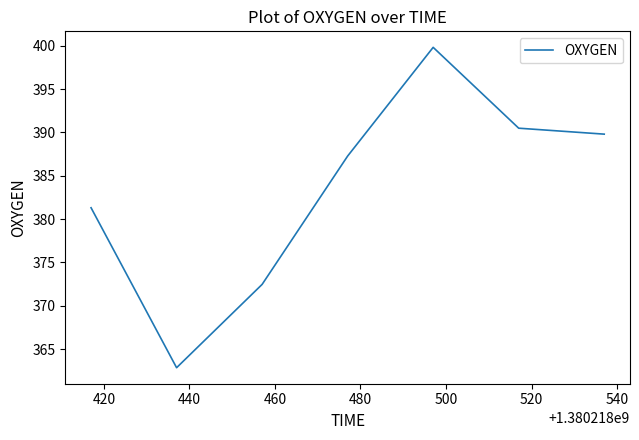

What is the average value?

383.4